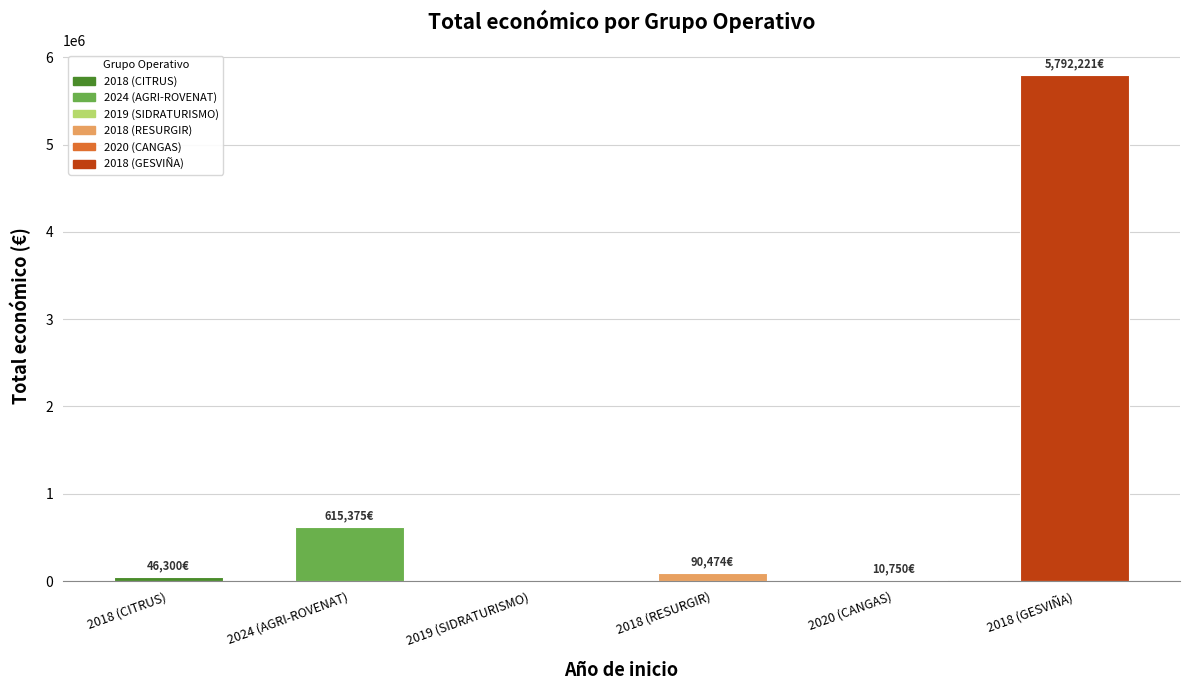

Reading left to right, transcribe all the data shown in this chart.

2018 (CITRUS)=46300	2024 (AGRI-ROVENAT)=615375	2019 (SIDRATURISMO)=0	2018 (RESURGIR)=90474	2020 (CANGAS)=10750	2018 (GESVIÑA)=5792221